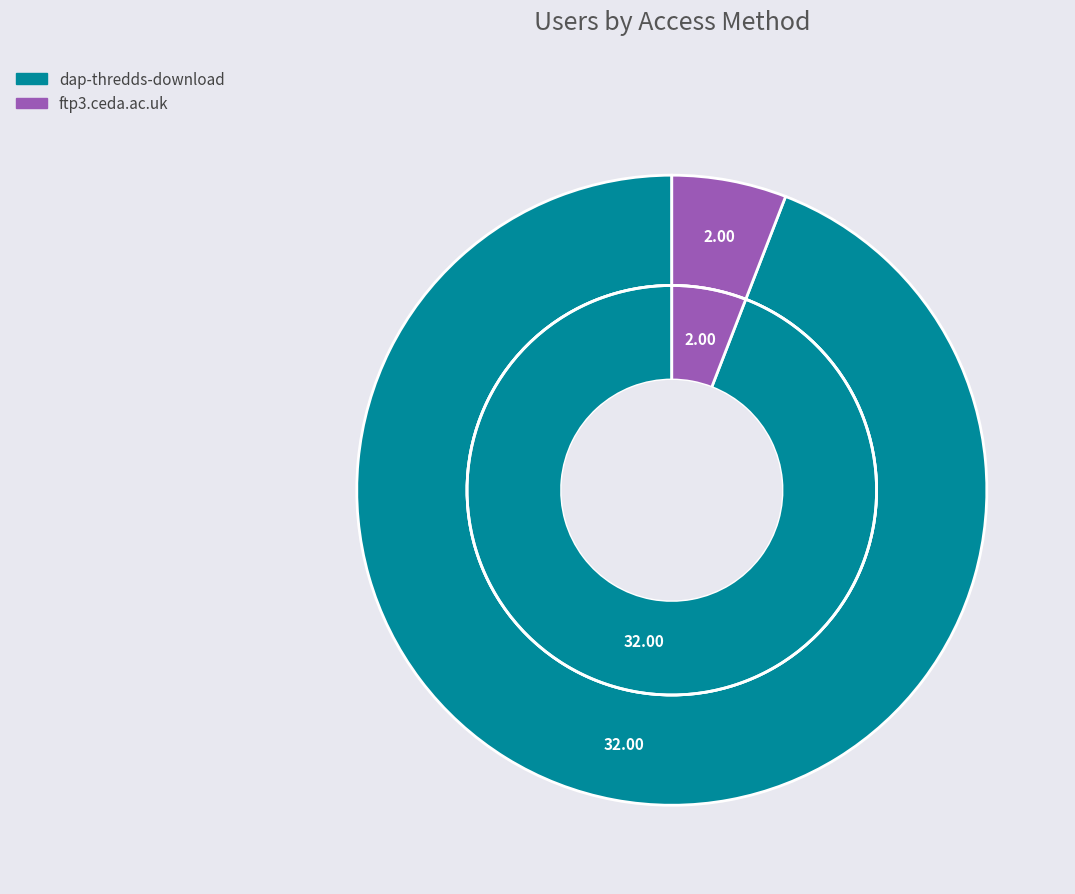

Approximately how many times larger is the value at dap-thredds-download compared to ftp3.ceda.ac.uk?

16.0